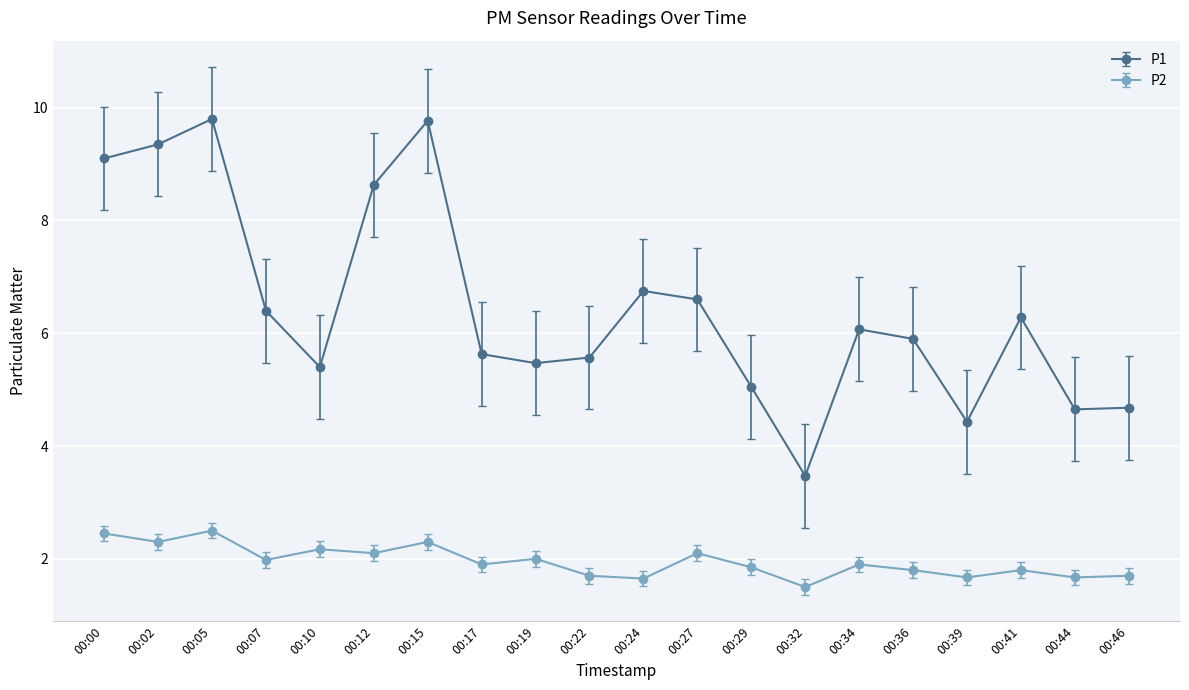

What are all the series names shown in the legend?

P1, P2